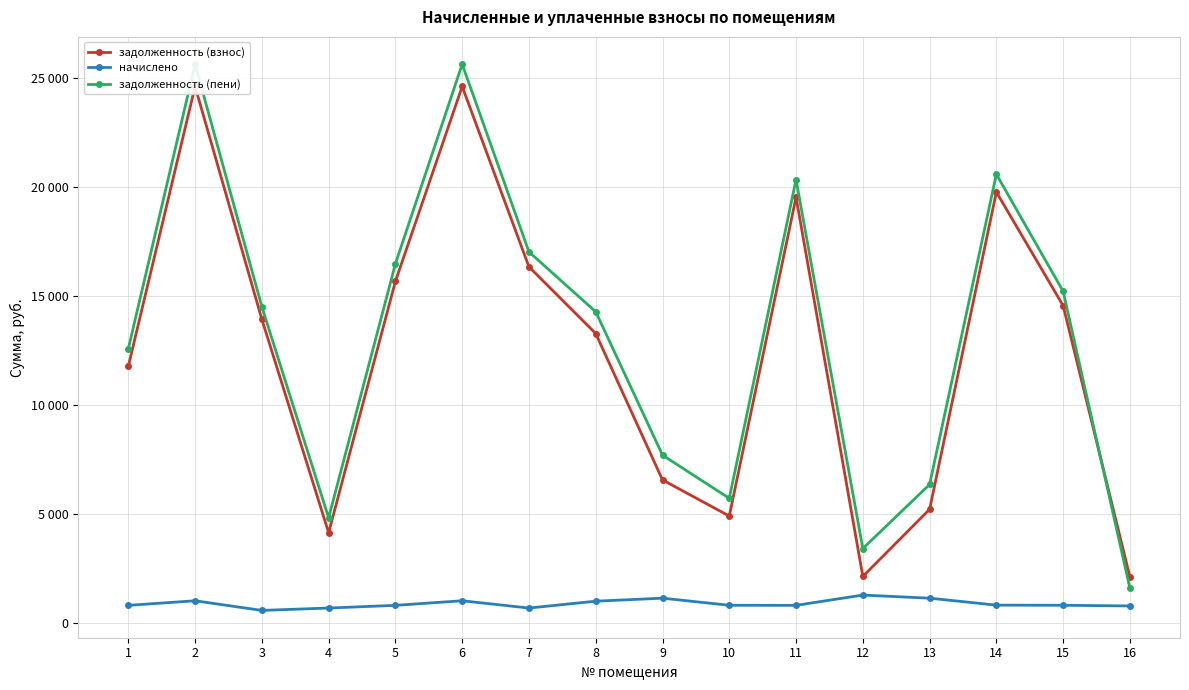

True or false: начислено and задолженность (пени) intersect in this chart.

False